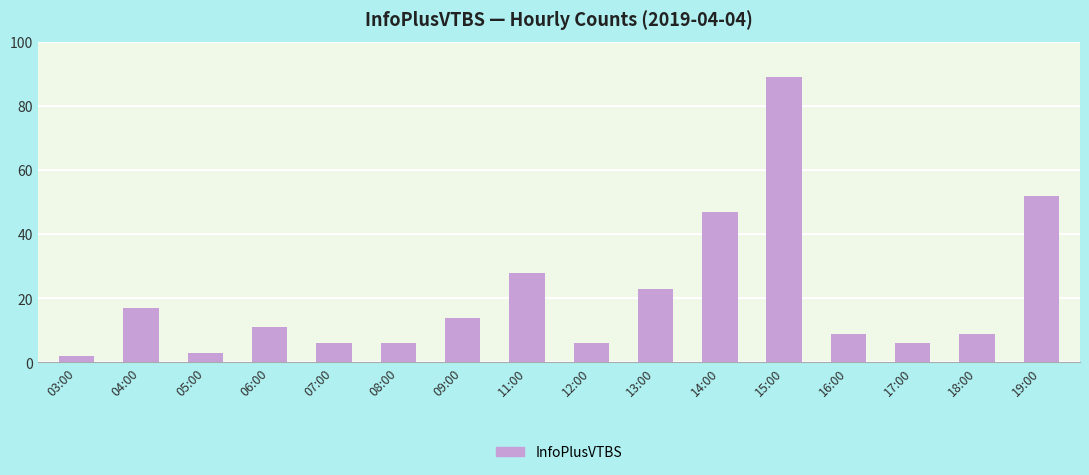

Approximately how many times larger is the value at 14:00 compared to 17:00?

7.8